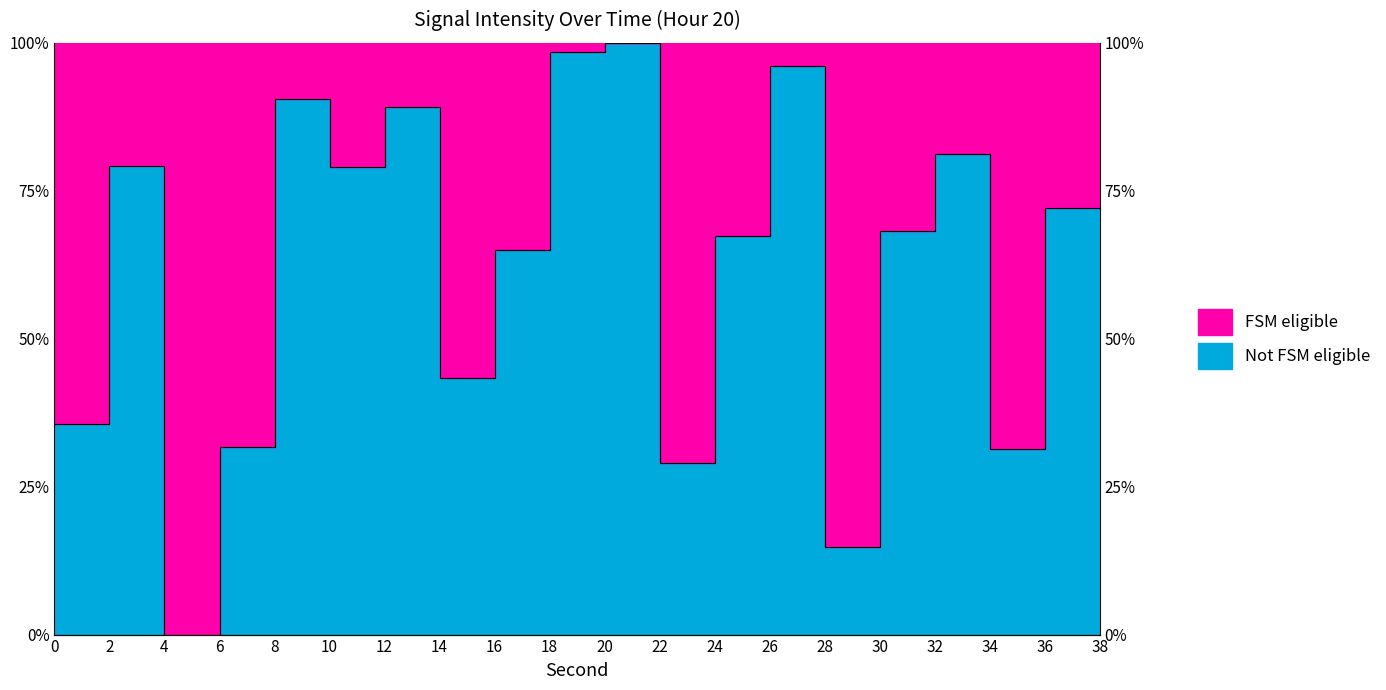

How many points are lower than both their immediate neighbors (excluding endpoints)?

6